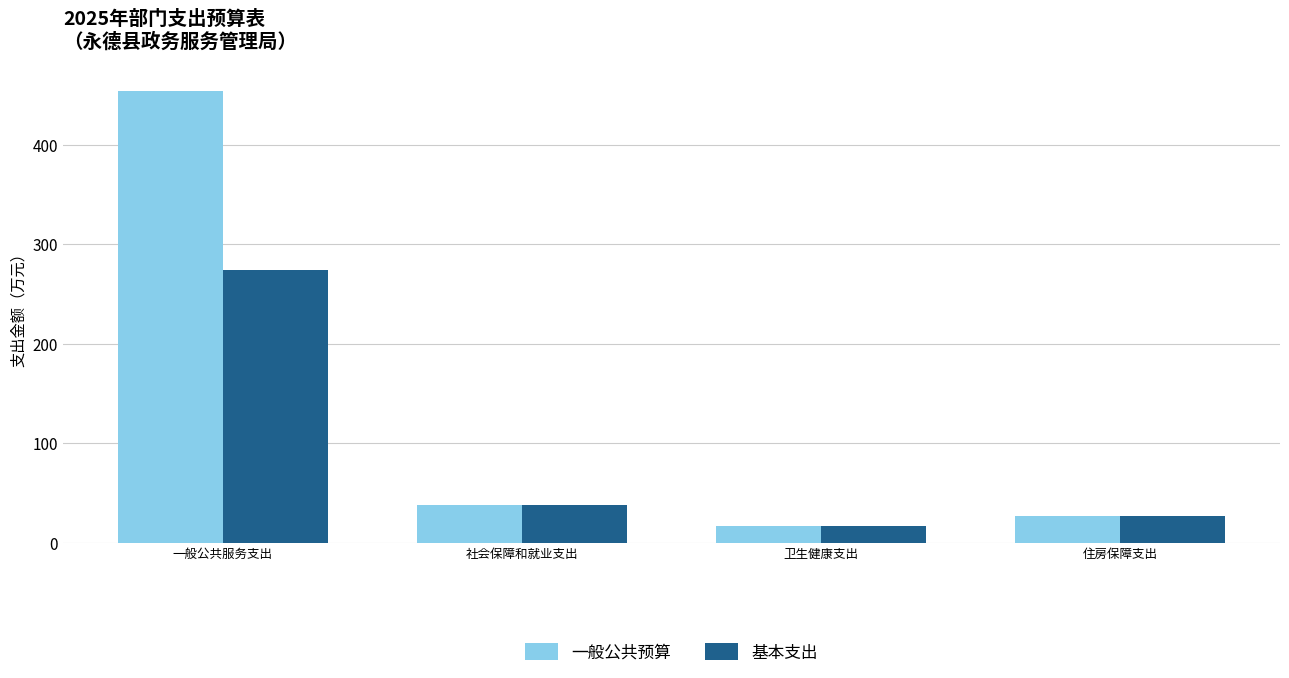

What is the difference between the second highest and second lowest values in the 基本支出 series?

111688.3